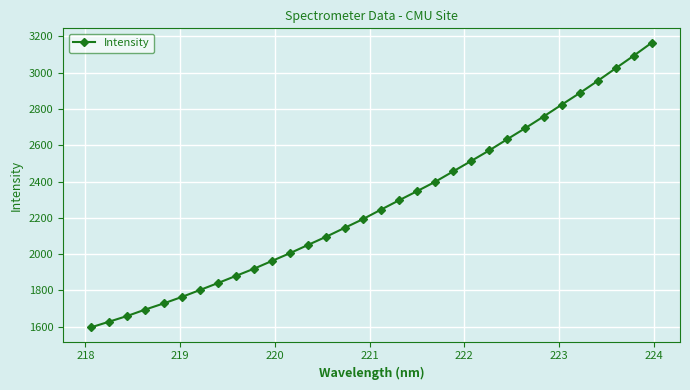

What is the sum of all values?

72823.3